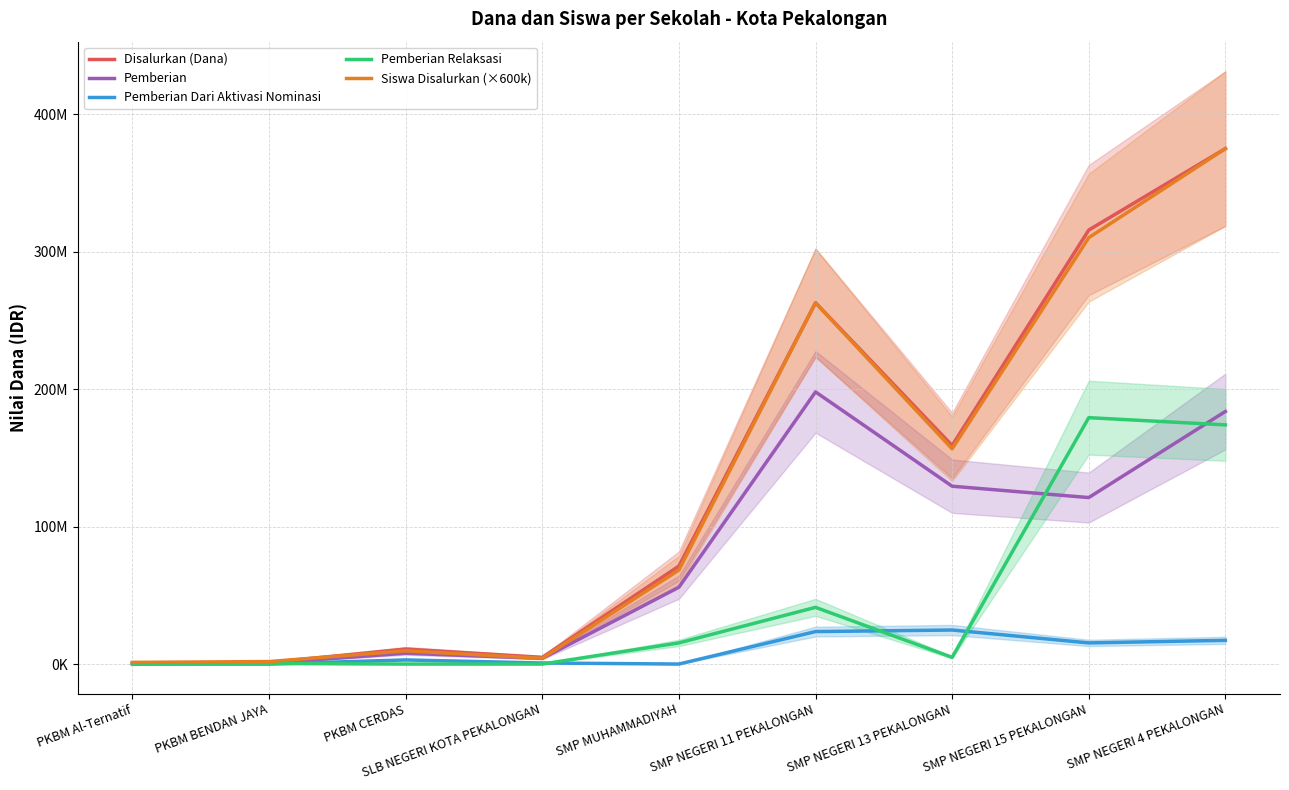

Reading right to left, list all the values displayed in this chart.

Disalurkan (Dana): 375000000	315750000	159000000	262875000	71250000	4875000	10875000	1125000	750000
Pemberian: 183750000	121125000	129375000	198000000	55875000	4125000	7875000	750000	375000
Pemberian Dari Aktivasi Nominasi: 17250000	15375000	24750000	23625000	0	750000	3000000	0	0
Pemberian Relaksasi: 174000000	179250000	4875000	41250000	15375000	0	0	375000	375000
Siswa Disalurkan (×600k): 375000000	310200000	156600000	262800000	68400000	4200000	9600000	1800000	1200000